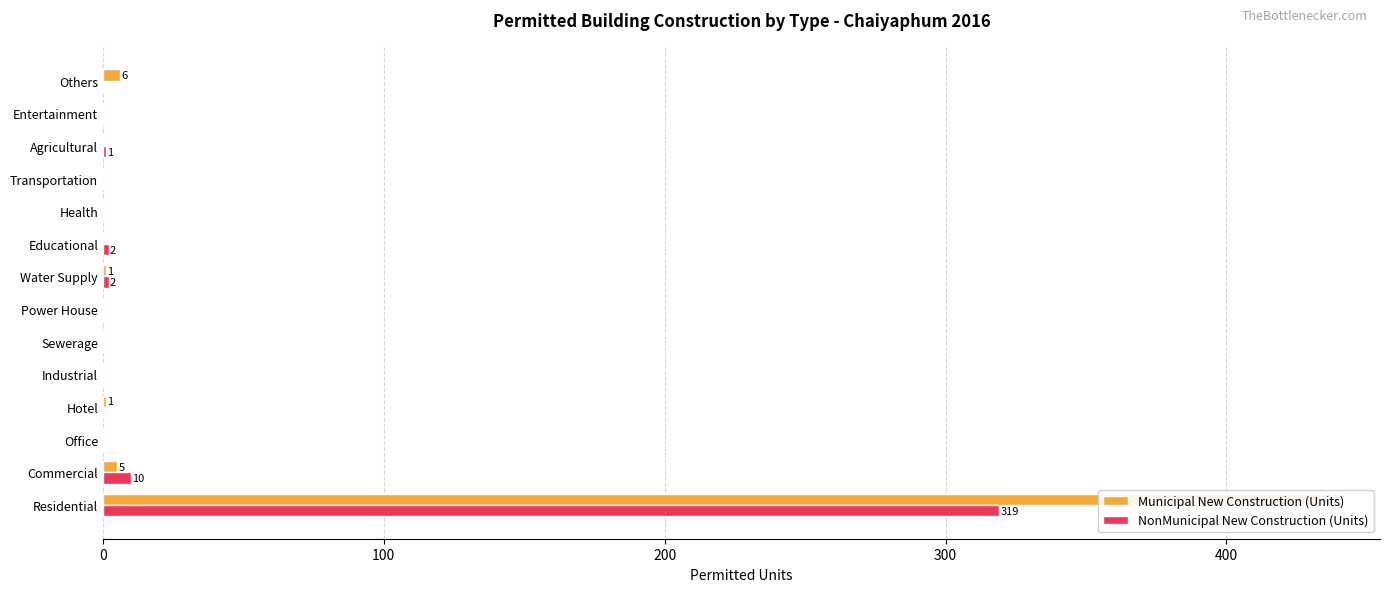

Between Hotel and Entertainment, which is larger?

Hotel